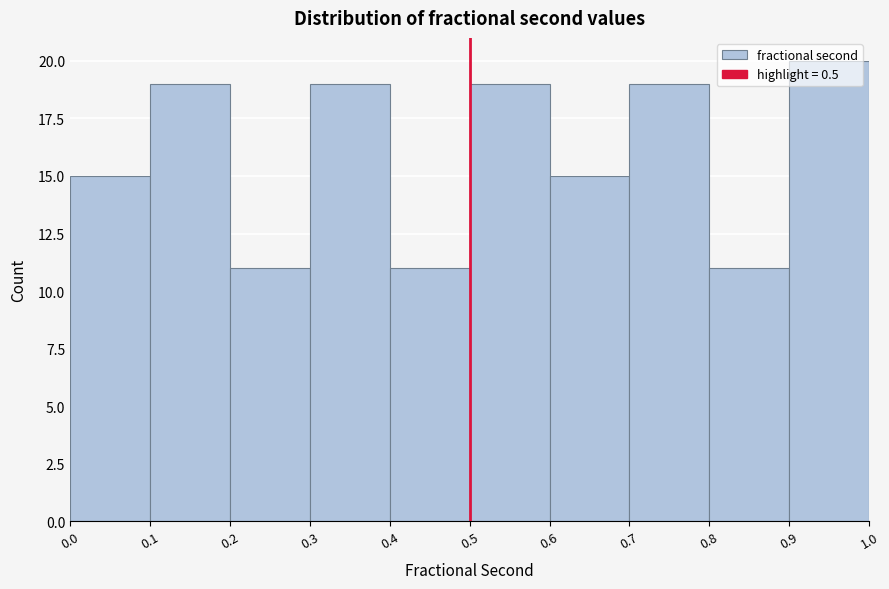

Reading left to right, list every bar in this chart as the range it spans on the x-axis followed by its height. The values are not printed on the chart, so give them approximately, as read against the axis.

0.0 to 0.1: 15
0.1 to 0.2: 19
0.2 to 0.3: 11
0.3 to 0.4: 19
0.4 to 0.5: 11
0.5 to 0.6: 19
0.6 to 0.7: 15
0.7 to 0.8: 19
0.8 to 0.9: 11
0.9 to 1.0: 20